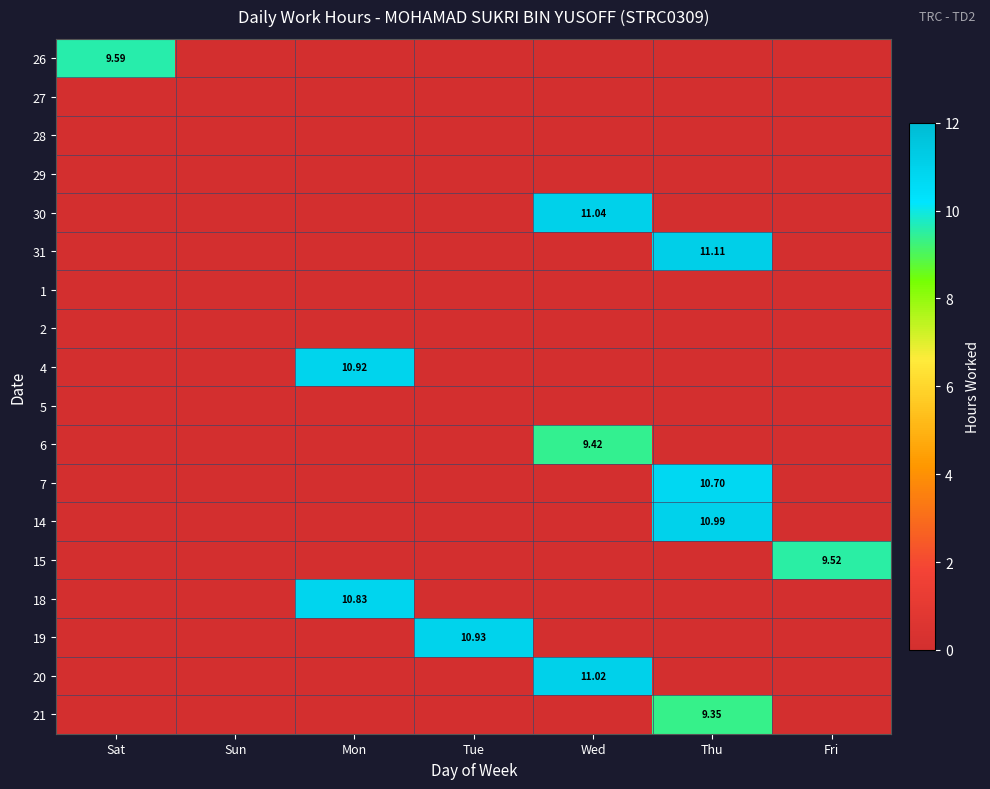

The 14 series shows -7.1 at Sun. True or false?

False